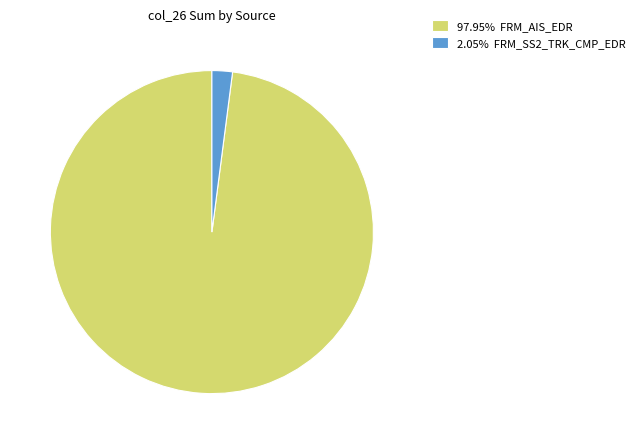

Do 2.05% FRM_SS2_TRK_CMP_EDR and 97.95% FRM_AIS_EDR together represent more than half of the pie?

Yes